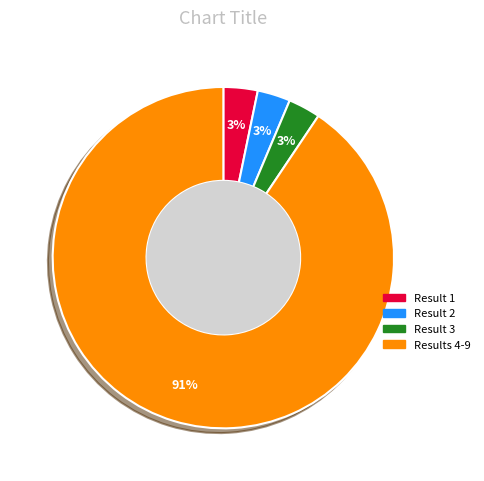

To the nearest percent, what is the difference between the largest and smallest slice percentages?

88%